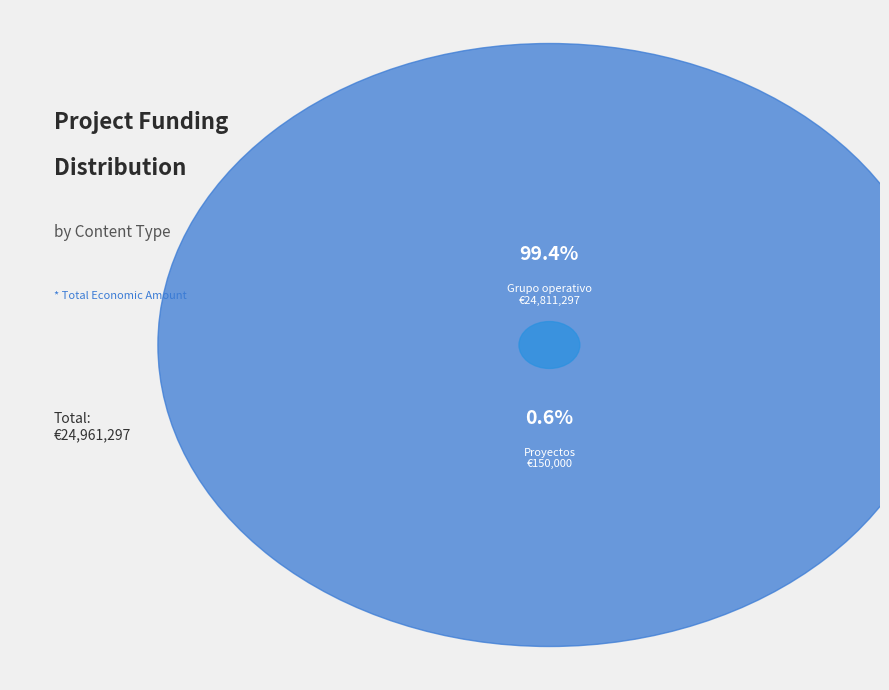

Is the sum of Proyectos and 7 greater than half?

No